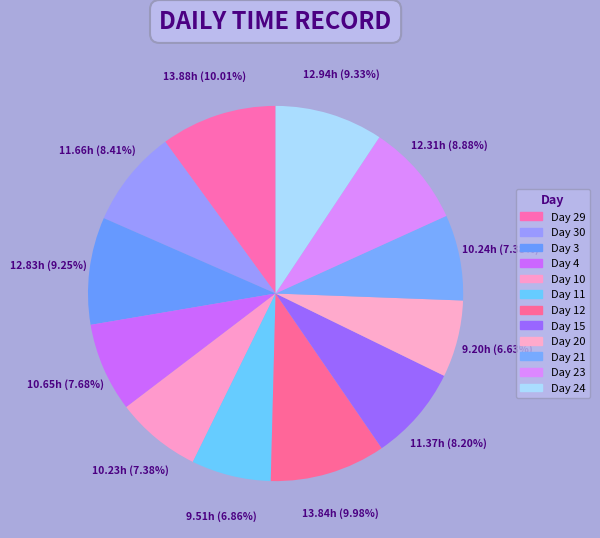

How many slices are in this pie chart?

12